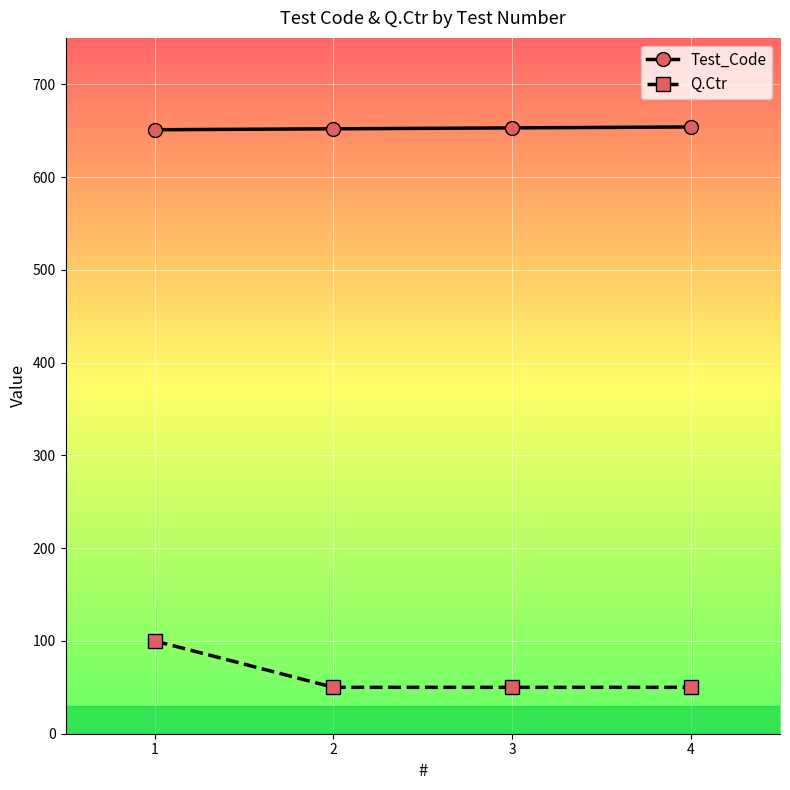

Is the value of Test_Code at 1 greater than the value of Q.Ctr at 4?

Yes